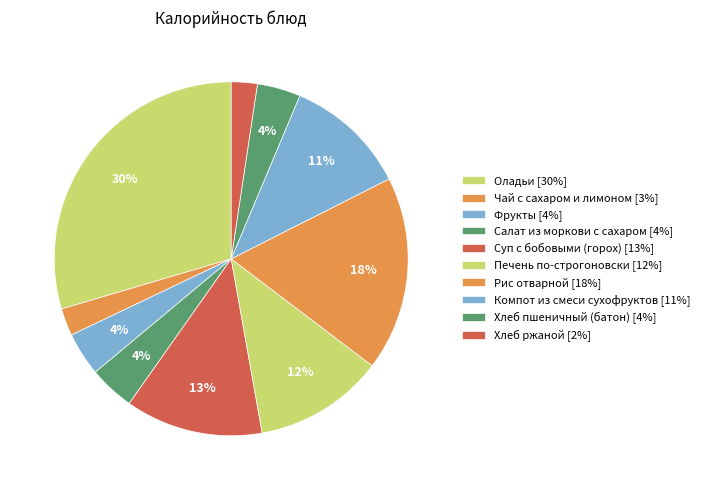

How many segments does this pie chart have?

10